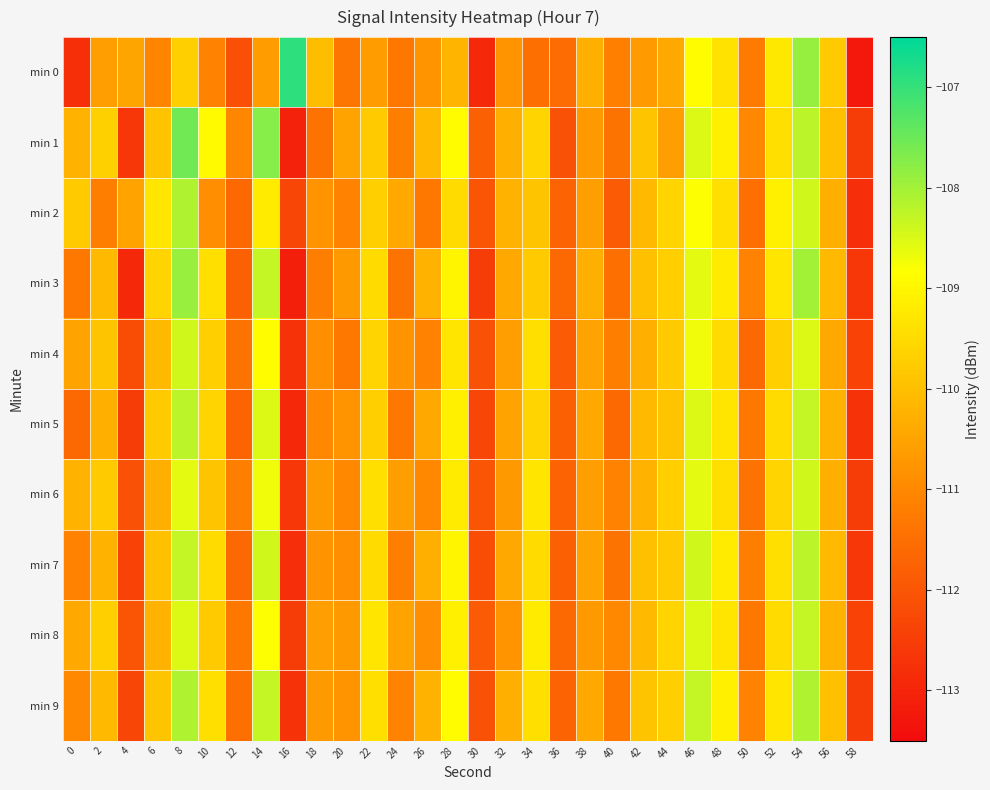

Which label corresponds to the largest value in the chart?

16